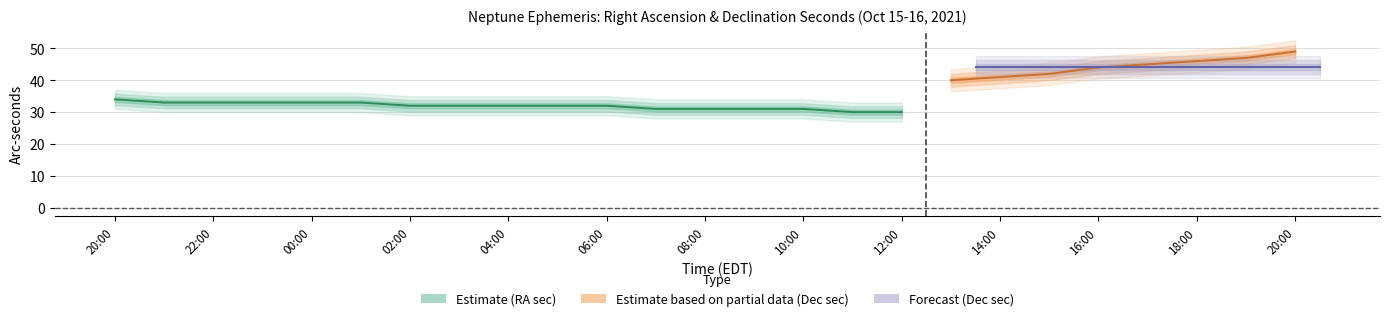

Between 03:00 and 16:00, which series saw the biggest shift?

Dec_sec